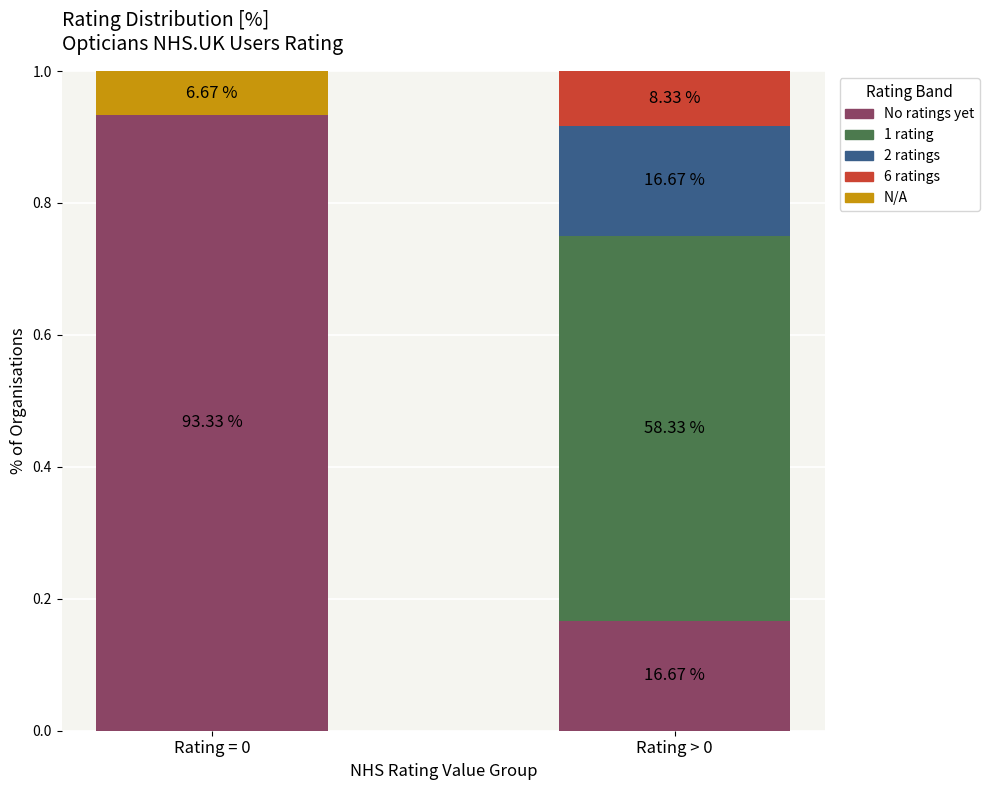

At which category is the sum across all series the highest?

Rating = 0